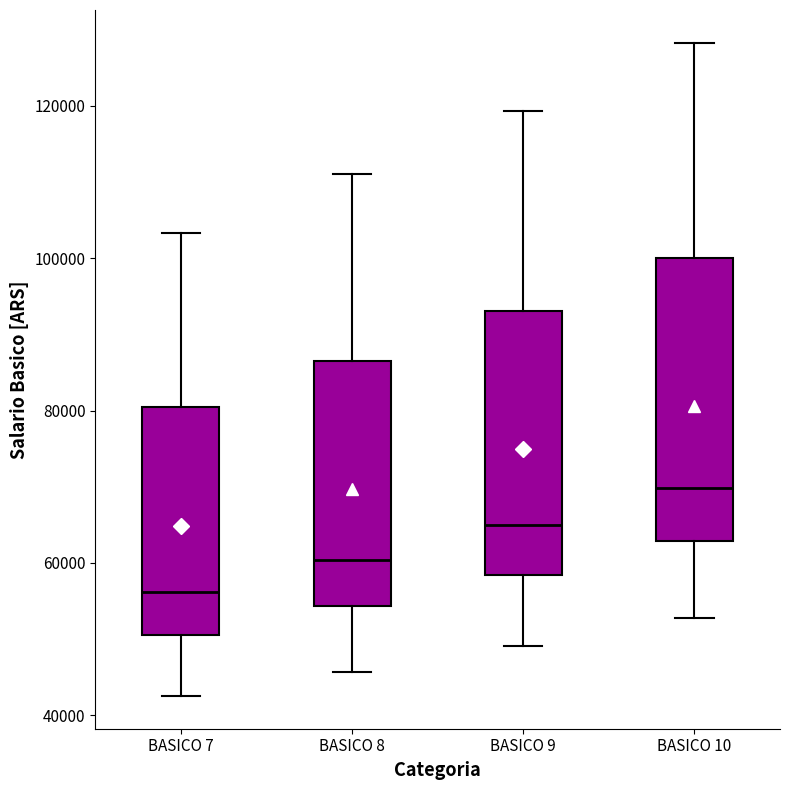

Reading left to right, read every box against the y-axis: the position of its median line, the range the box covers, and the ends of its whiskers. The values are not printed on the chart, so give them approximately, as read against the axis.

BASICO 7: median 56000, box 50000 to 80000, whiskers 42000 to 104000
BASICO 8: median 60000, box 54000 to 86000, whiskers 46000 to 112000
BASICO 9: median 64000, box 58000 to 94000, whiskers 50000 to 120000
BASICO 10: median 70000, box 62000 to 100000, whiskers 52000 to 128000